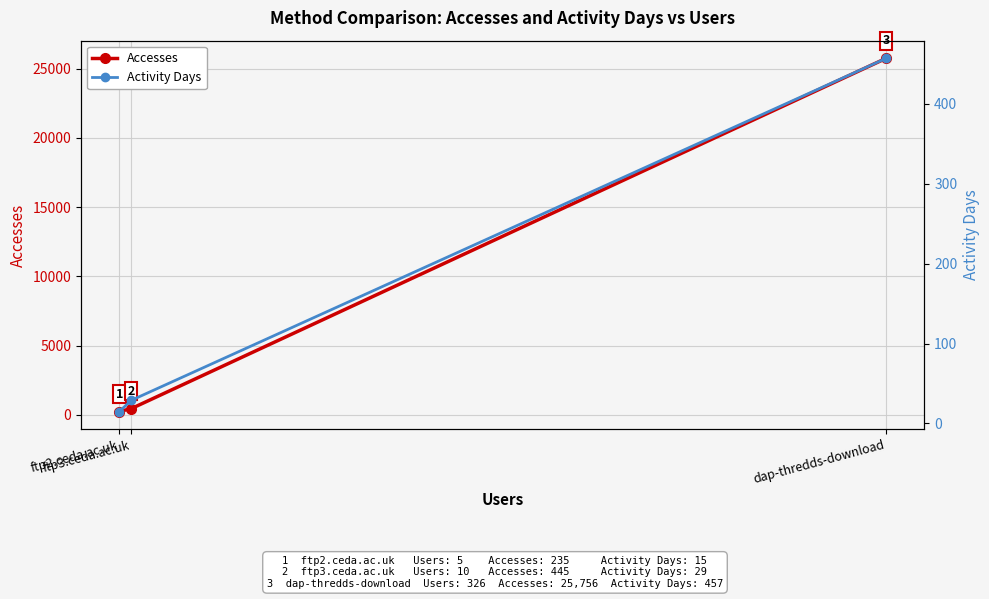

What is the difference between the highest and lowest values at dap-thredds-download?

25299